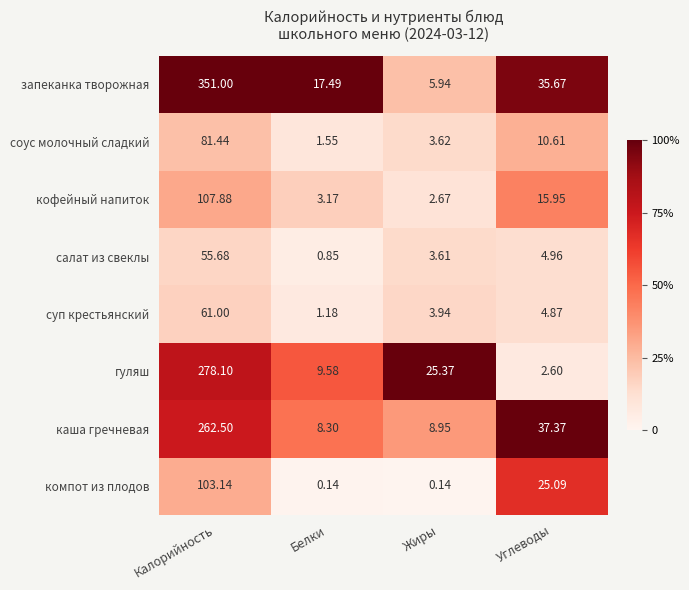

Which series has the widest spread of values?

запеканка творожная